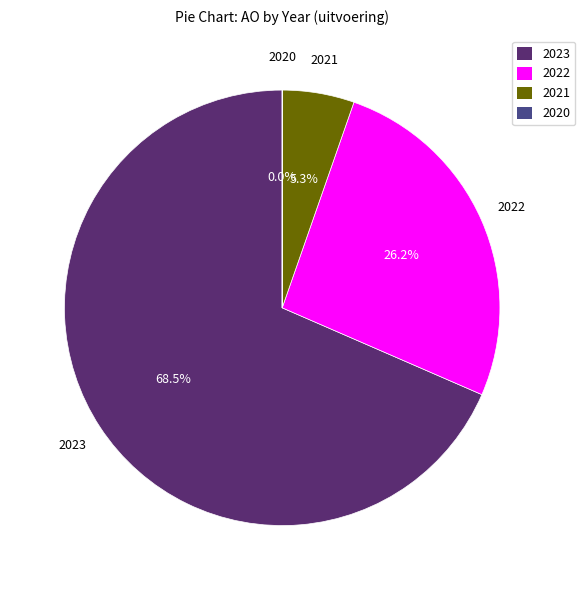

Which has a higher value, 2022 or 2023?

2023